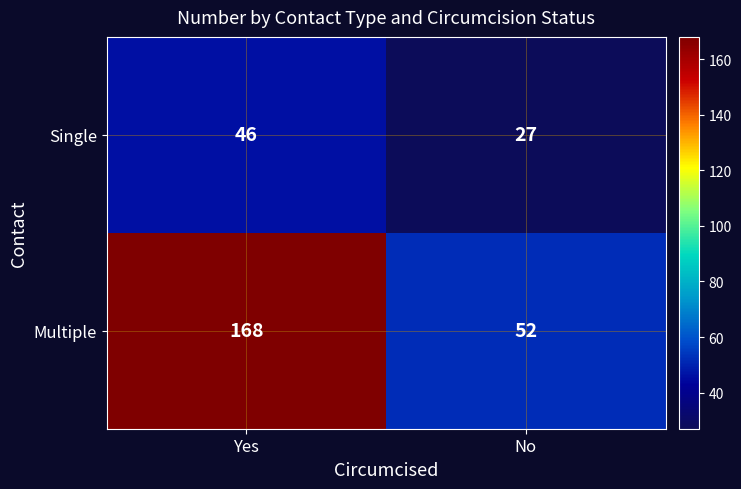

Reading left to right, what are all the values shown in this chart?

Single: Yes=46	No=27
Multiple: Yes=168	No=52